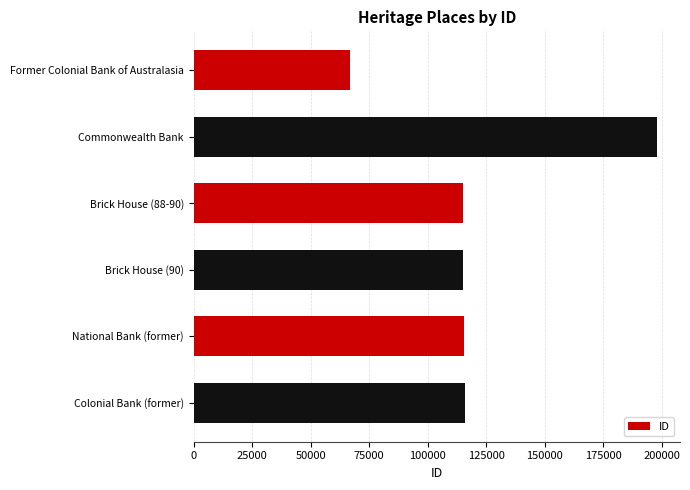

Read the value at National Bank (former), to the nearest 10.

115630